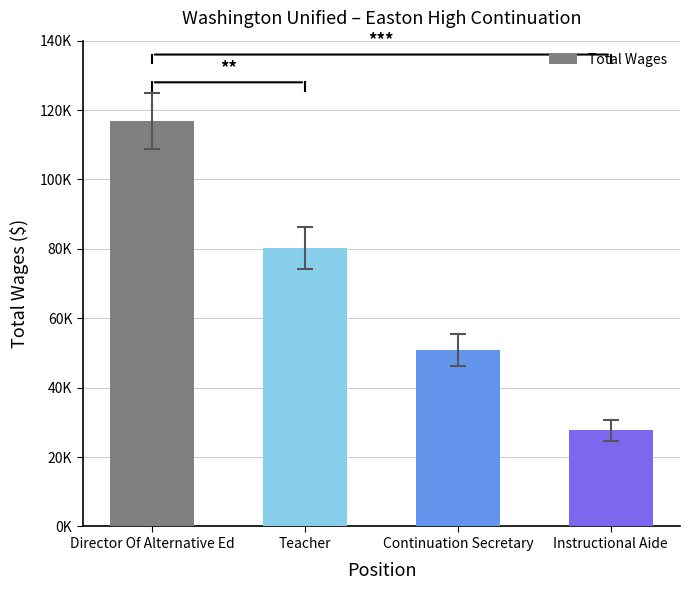

Approximately how many times larger is the value at Instructional Aide compared to Teacher?

0.3